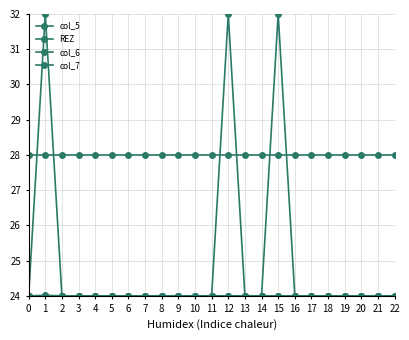

True or false: REZ and col_5 intersect in this chart.

True